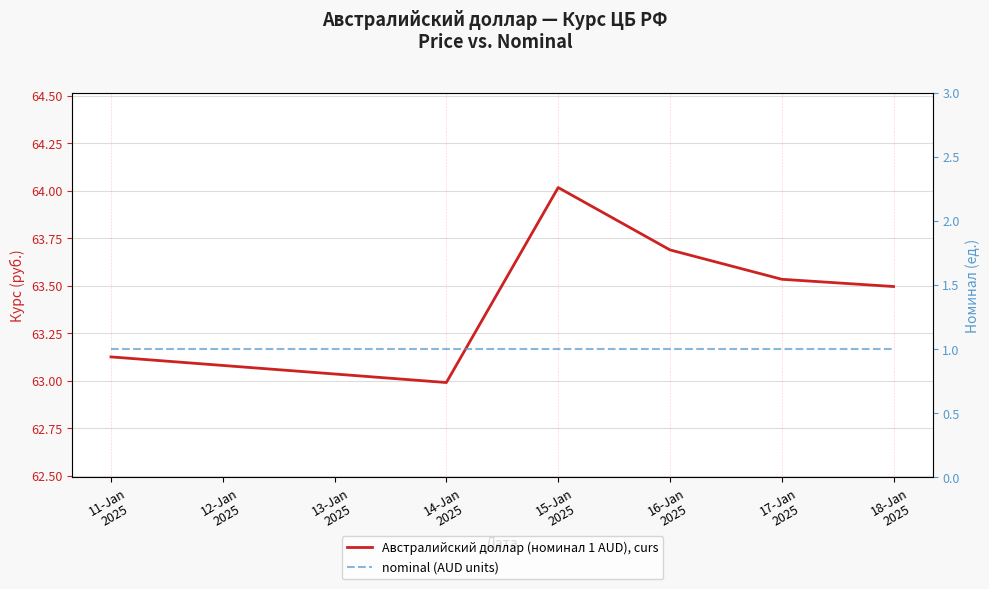

In Австралийский доллар (номинал 1 AUD), curs, how many points are higher than both neighbors (excluding endpoints)?

1